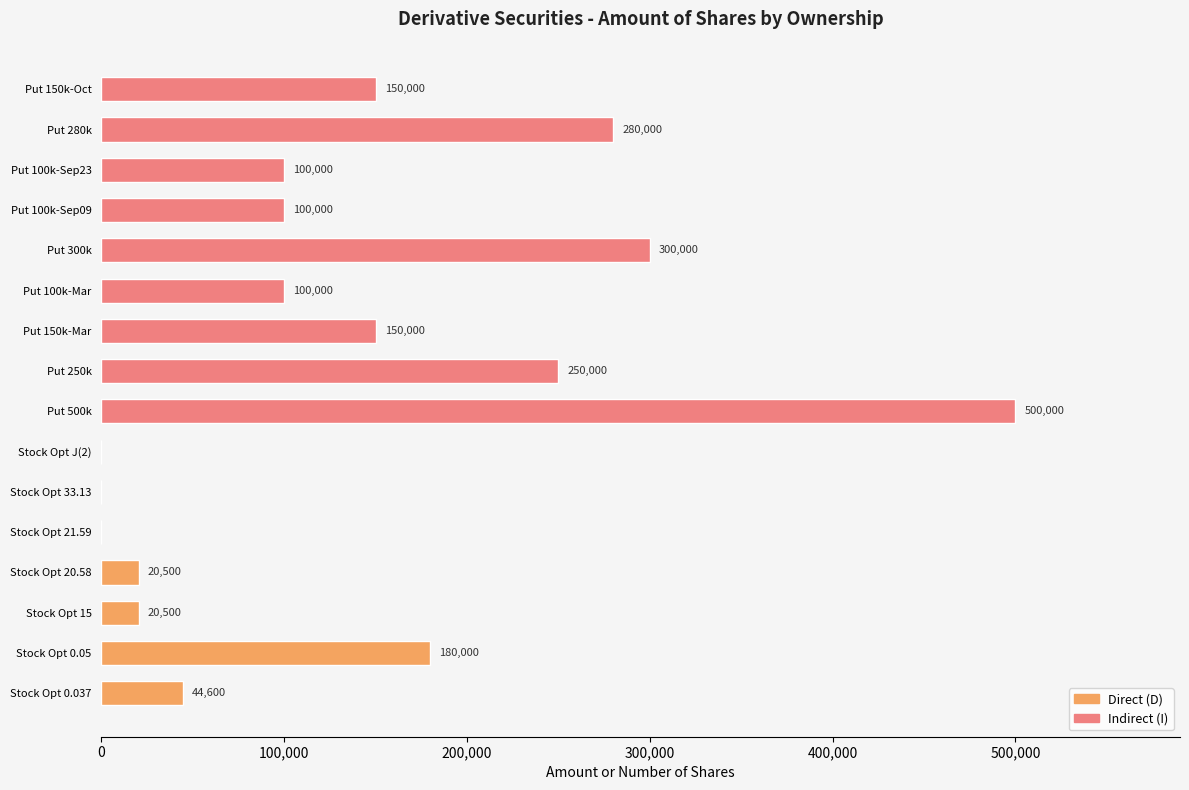

What value does the data have at Put 300k?

300000